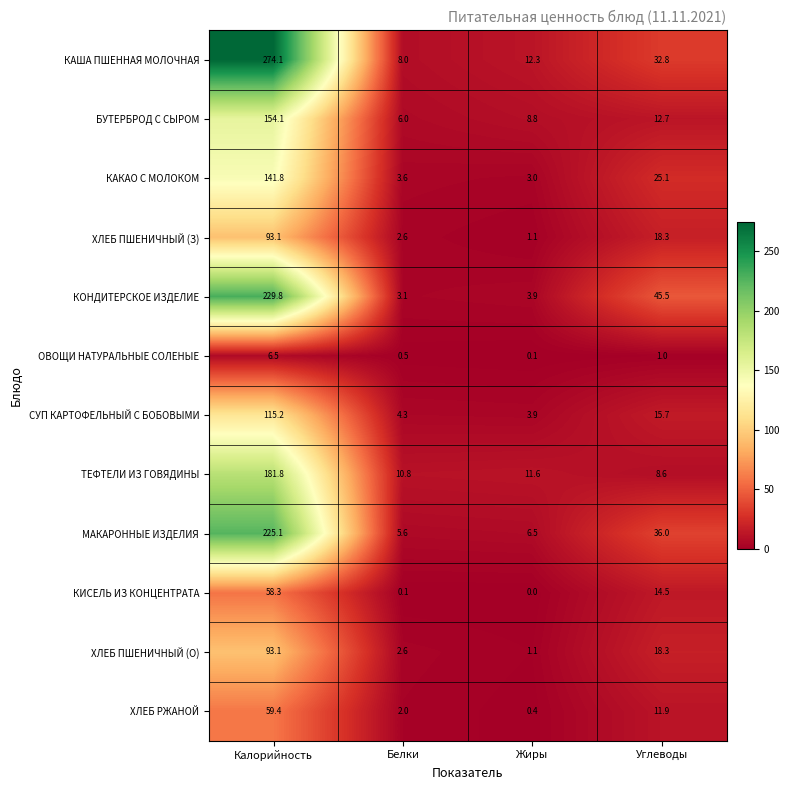

At which category does the chart reach its minimum across all series?

Жиры